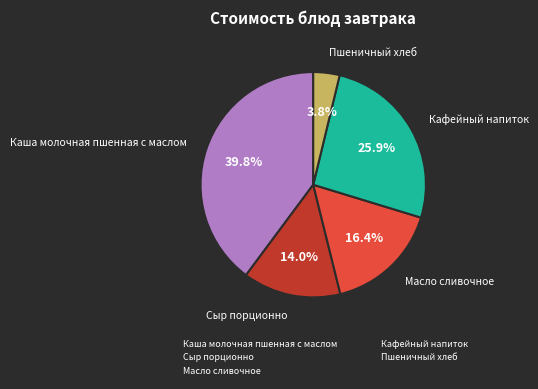

Rank the categories by value from highest to lowest.

Каша молочная пшенная с маслом, Кафейный напиток, Масло сливочное, Сыр порционно, Пшеничный хлеб